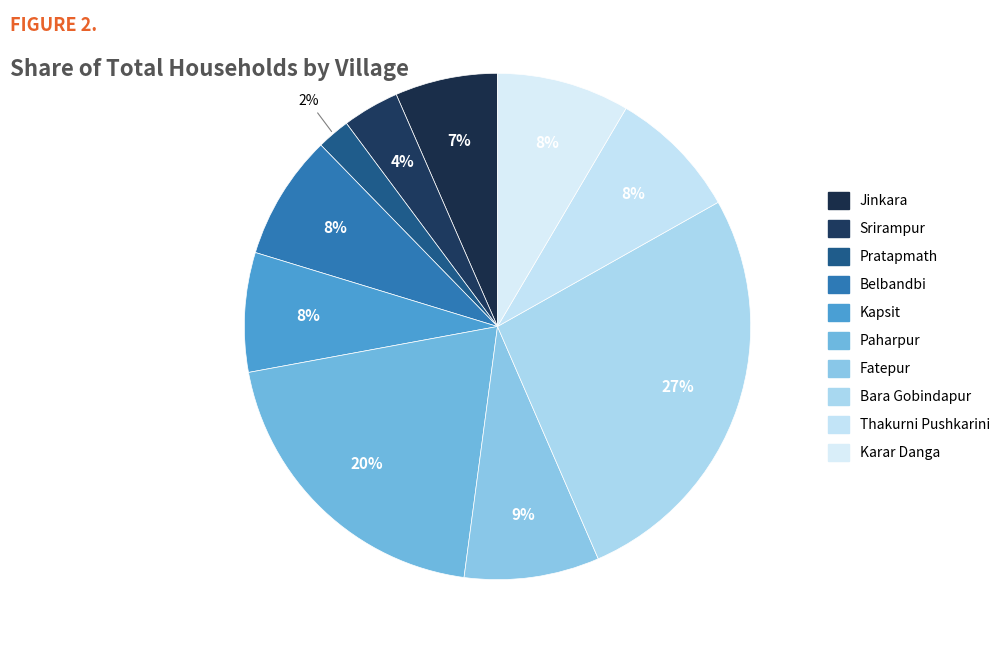

Does Srirampur represent more than half of the total?

No